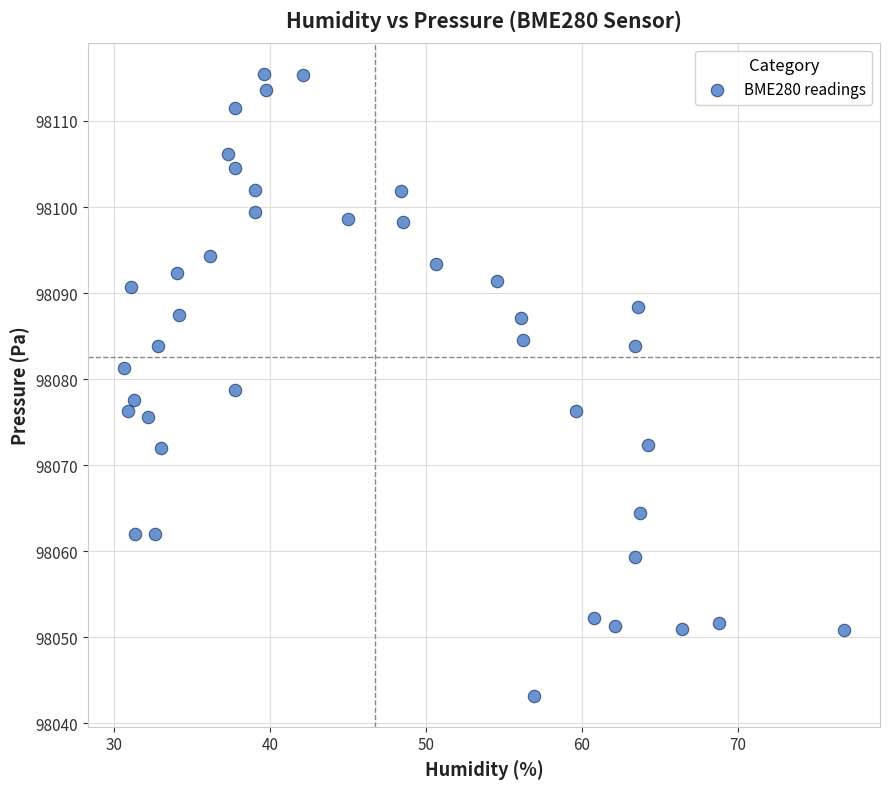

What is the range of X values (max minus min)?

46.2